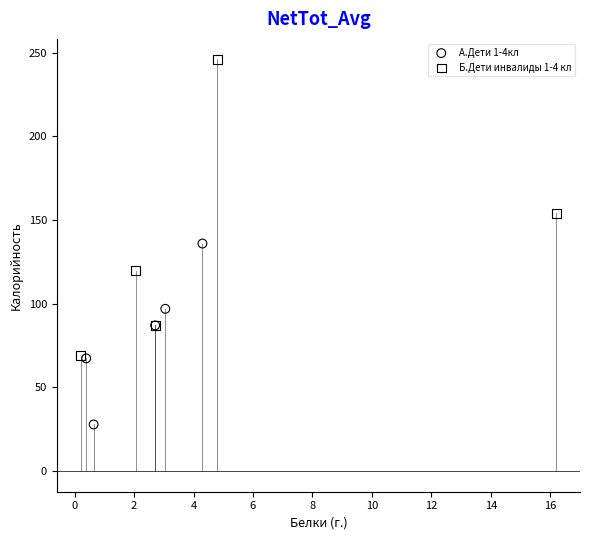

Which series reaches the minimum Y coordinate?

А.Дети 1-4кл